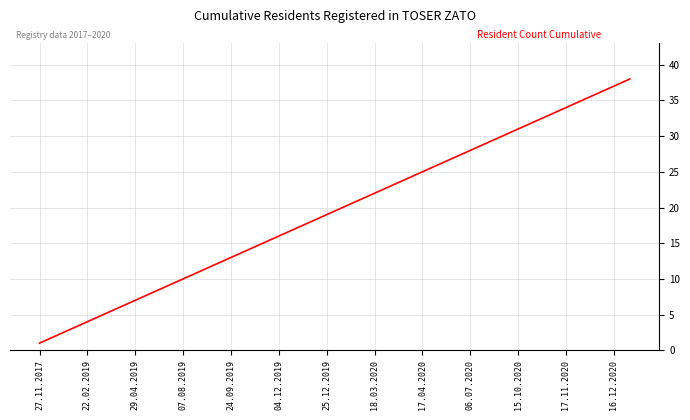

What is the maximum value shown in the chart?

38